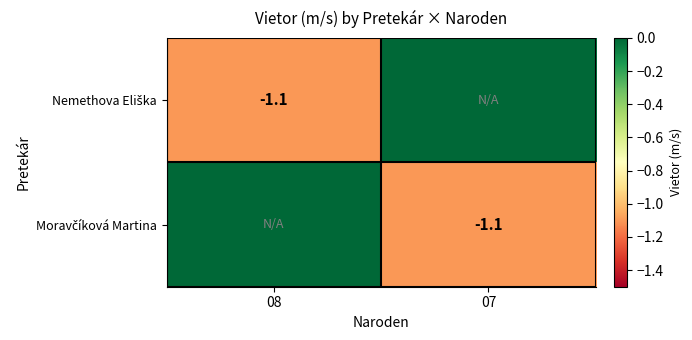

At which category does the chart reach its minimum across all series?

08